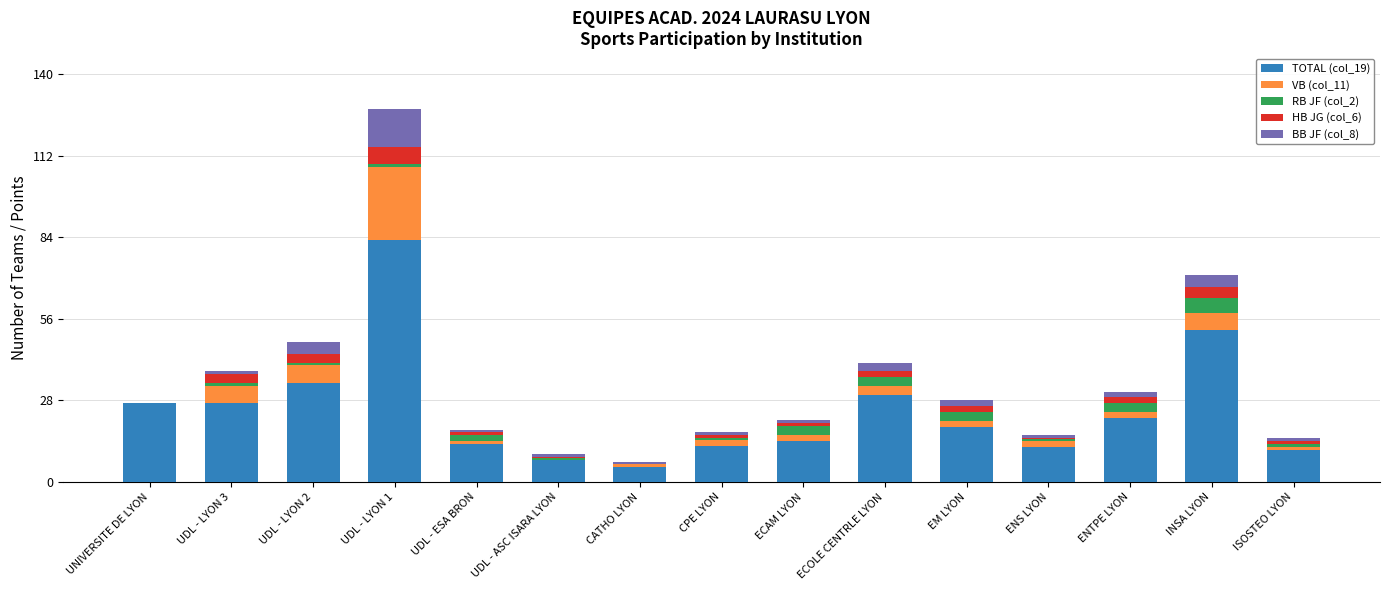

At which category is the sum across all series the highest?

UDL - LYON 1